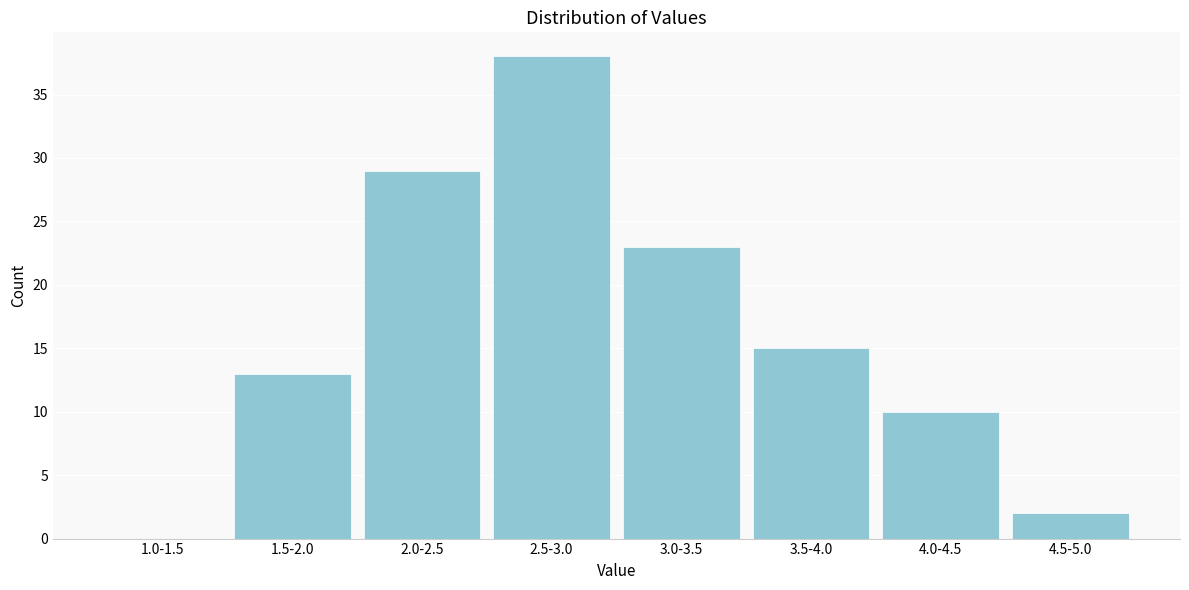

Reading right to left, transcribe all the data shown in this chart.

4.5-5.0=2	4.0-4.5=10	3.5-4.0=15	3.0-3.5=23	2.5-3.0=38	2.0-2.5=29	1.5-2.0=13	1.0-1.5=0